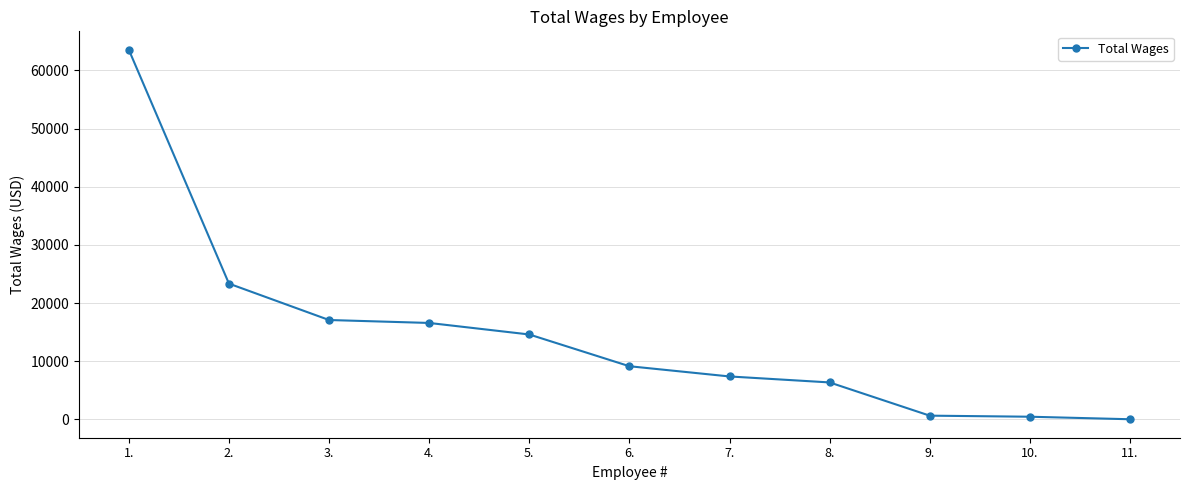

Between 10. and 4., which is larger?

4.